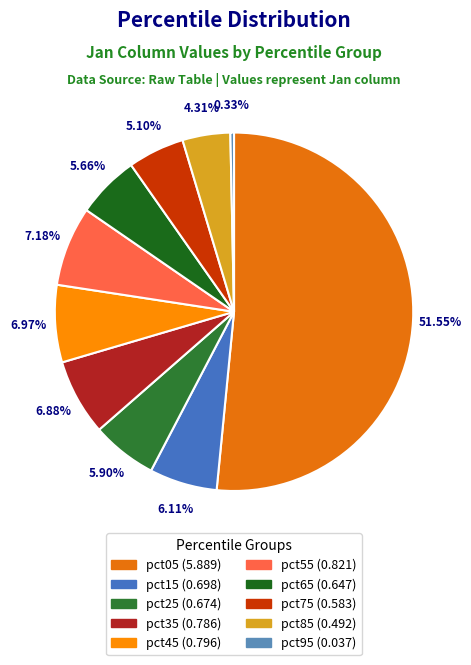

How much of the chart is everything except pct95?

99.7%